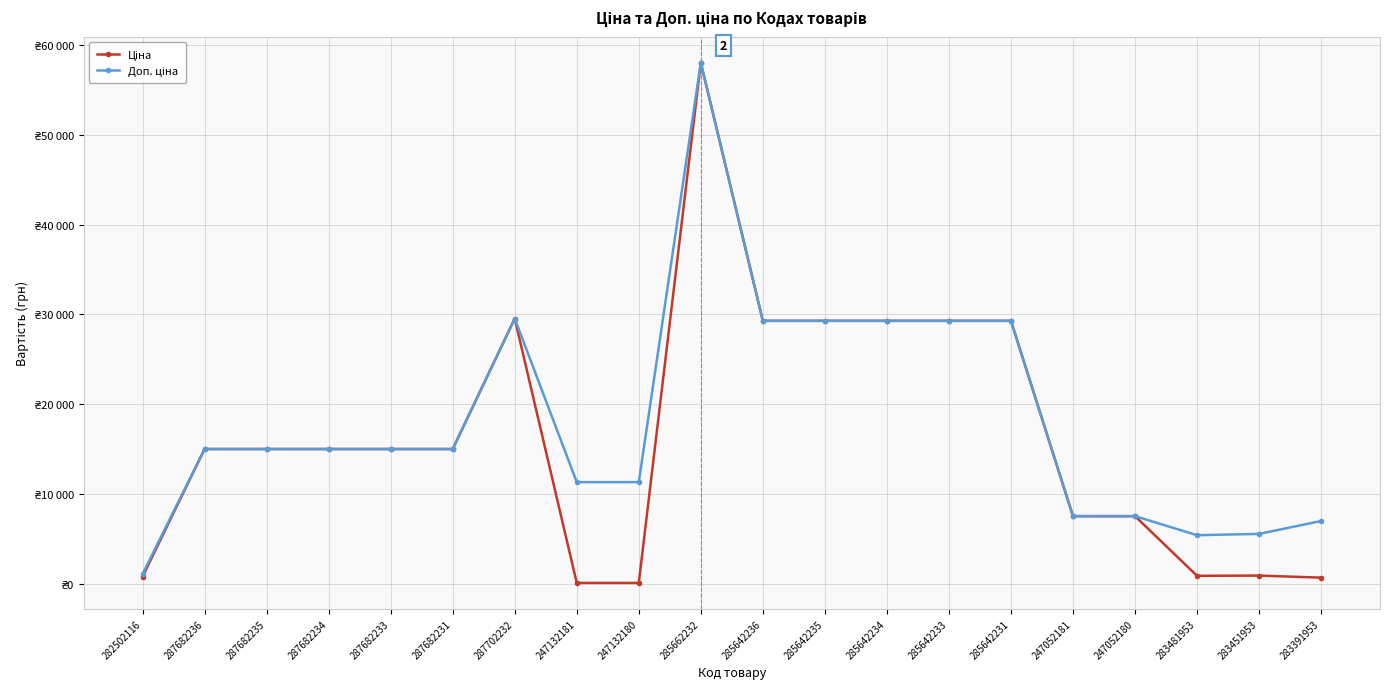

Is this an area chart (filled region under the line)?

No